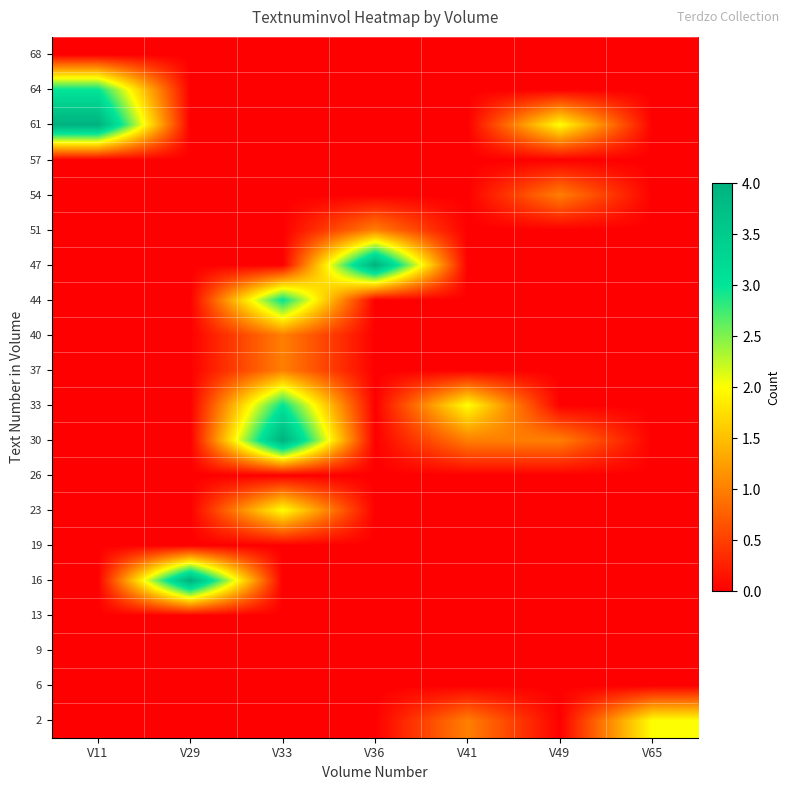

Reading left to right, list all the values displayed in this chart.

2: V11=0	V29=0	V33=0	V36=0	V41=1	V49=0	V65=2
6: V11=0	V29=0	V33=0	V36=0	V41=0	V49=0	V65=0
9: V11=0	V29=0	V33=0	V36=0	V41=0	V49=0	V65=0
13: V11=0	V29=0	V33=0	V36=0	V41=0	V49=0	V65=0
16: V11=0	V29=4	V33=0	V36=0	V41=0	V49=0	V65=0
19: V11=0	V29=0	V33=0	V36=0	V41=0	V49=0	V65=0
23: V11=0	V29=0	V33=2	V36=0	V41=0	V49=0	V65=0
26: V11=0	V29=0	V33=0	V36=0	V41=0	V49=0	V65=0
30: V11=0	V29=0	V33=4	V36=0	V41=1	V49=1	V65=0
33: V11=0	V29=0	V33=3	V36=0	V41=2	V49=0	V65=0
37: V11=0	V29=0	V33=1	V36=0	V41=0	V49=0	V65=0
40: V11=0	V29=0	V33=1	V36=0	V41=0	V49=0	V65=0
44: V11=0	V29=0	V33=3	V36=0	V41=0	V49=0	V65=0
47: V11=0	V29=0	V33=0	V36=4	V41=0	V49=0	V65=0
51: V11=0	V29=0	V33=0	V36=1	V41=0	V49=0	V65=0
54: V11=0	V29=0	V33=0	V36=0	V41=0	V49=1	V65=0
57: V11=0	V29=0	V33=0	V36=0	V41=0	V49=0	V65=0
61: V11=4	V29=0	V33=0	V36=0	V41=0	V49=2	V65=0
64: V11=3	V29=0	V33=0	V36=0	V41=0	V49=0	V65=0
68: V11=0	V29=0	V33=0	V36=0	V41=0	V49=0	V65=0